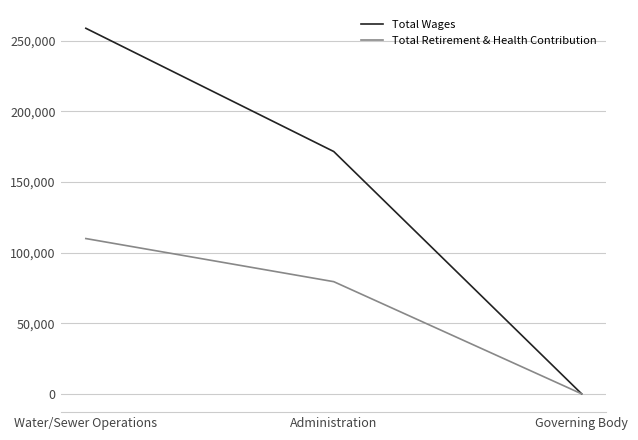

What is the maximum value shown in the chart?

258663